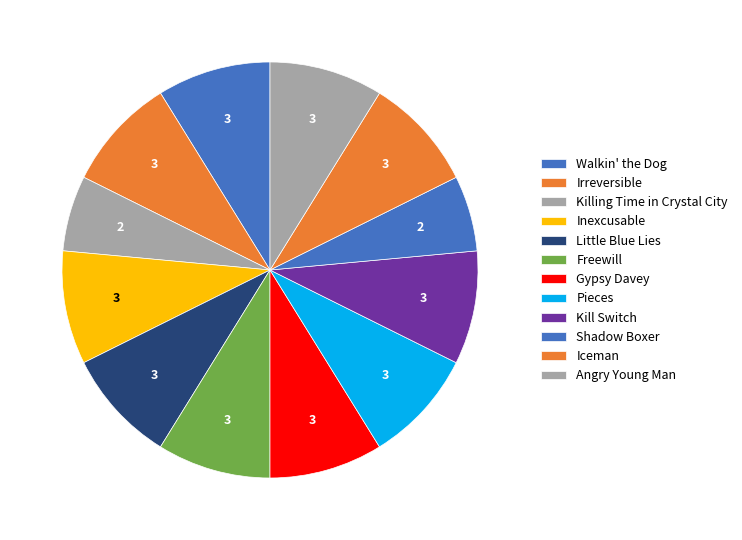

How many slices are in this pie chart?

12